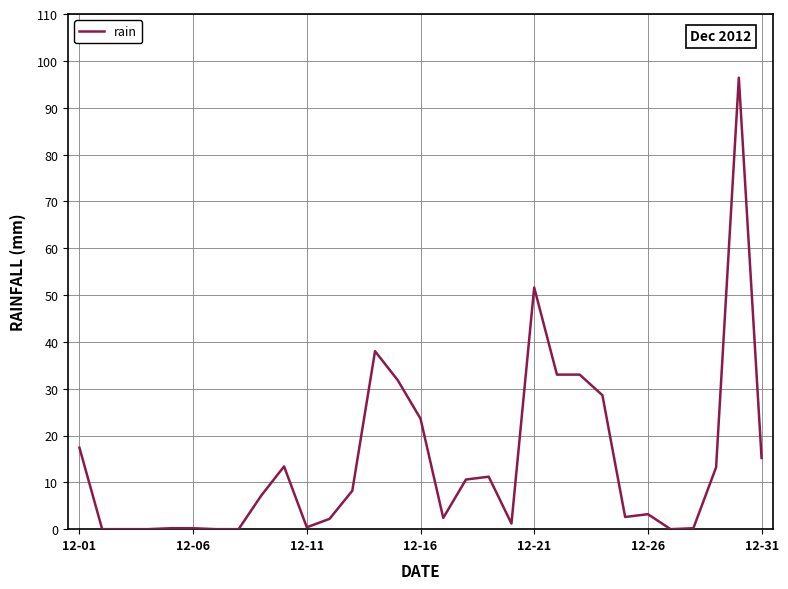

What is the difference between the maximum and minimum values?

96.4